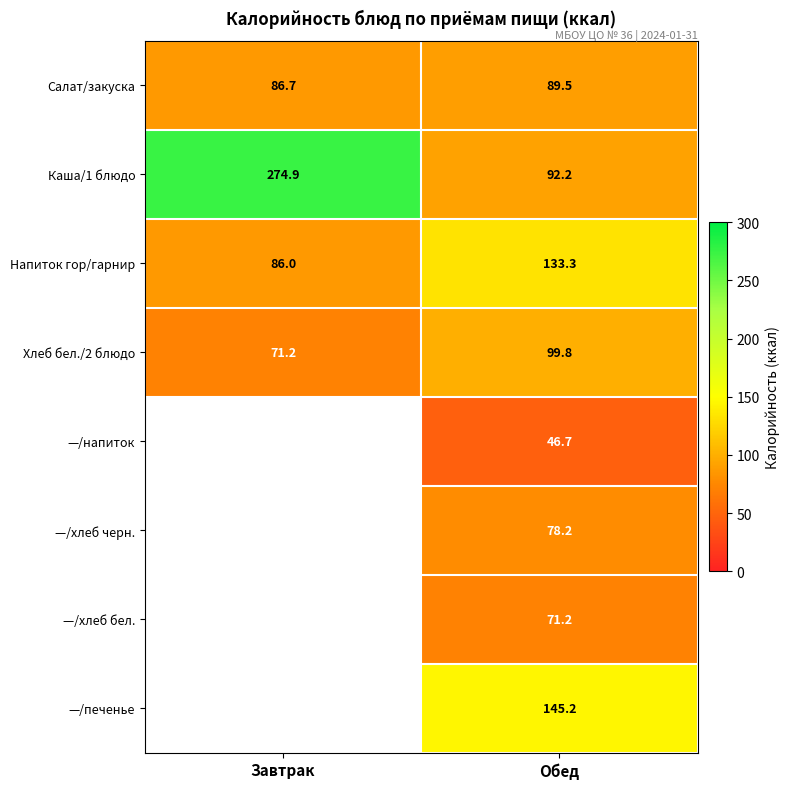

Read the Каша/1 блюдо value at Обед.

92.2